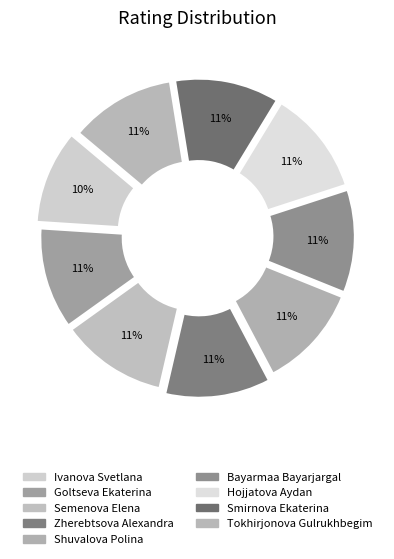

What is the largest slice in the pie chart?

Semenova Elena